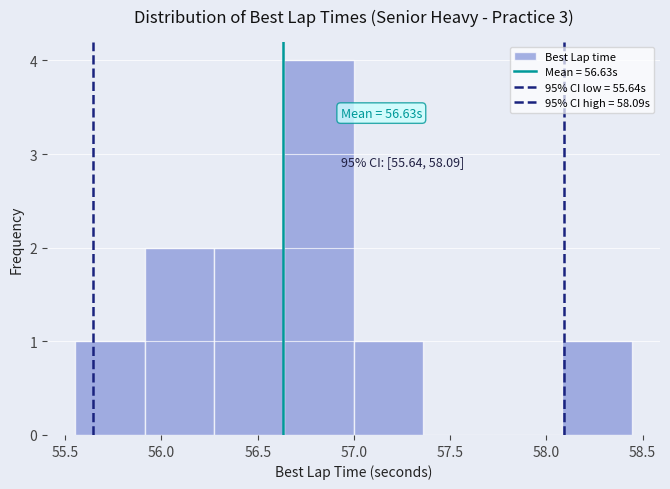

Which range on the x-axis has the tallest bar?

56.65 to 57.00